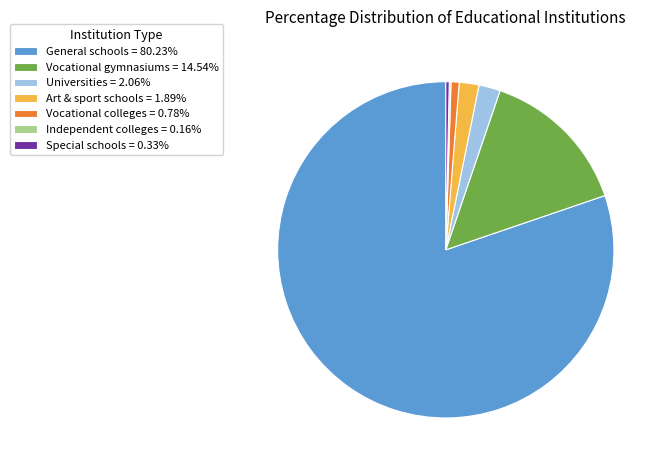

What is the ratio of the value at General schools = 80.23% to the value at Art & sport schools = 1.89%?

42.3